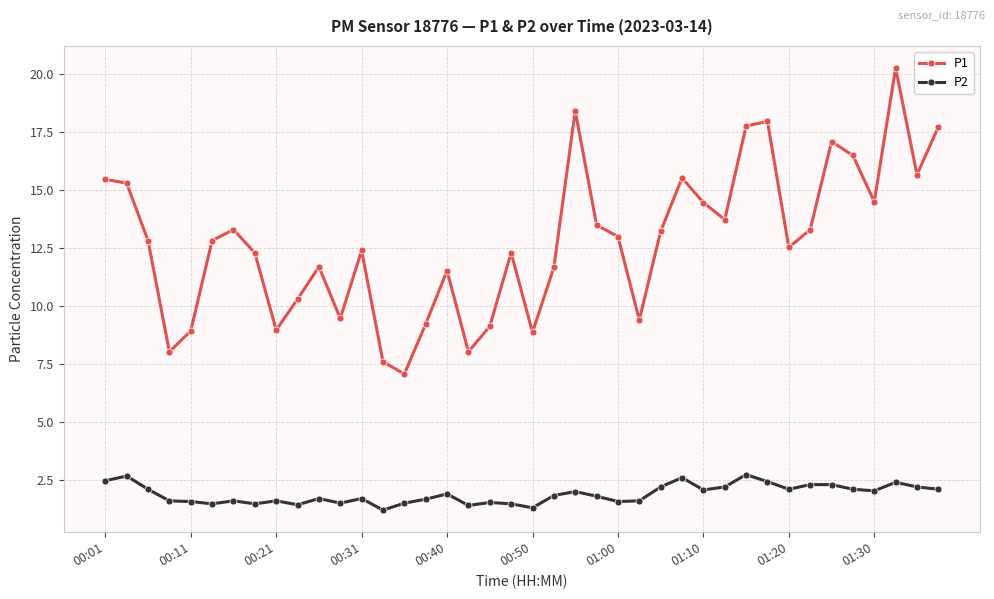

Does the chart display data point markers on the line(s)?

Yes